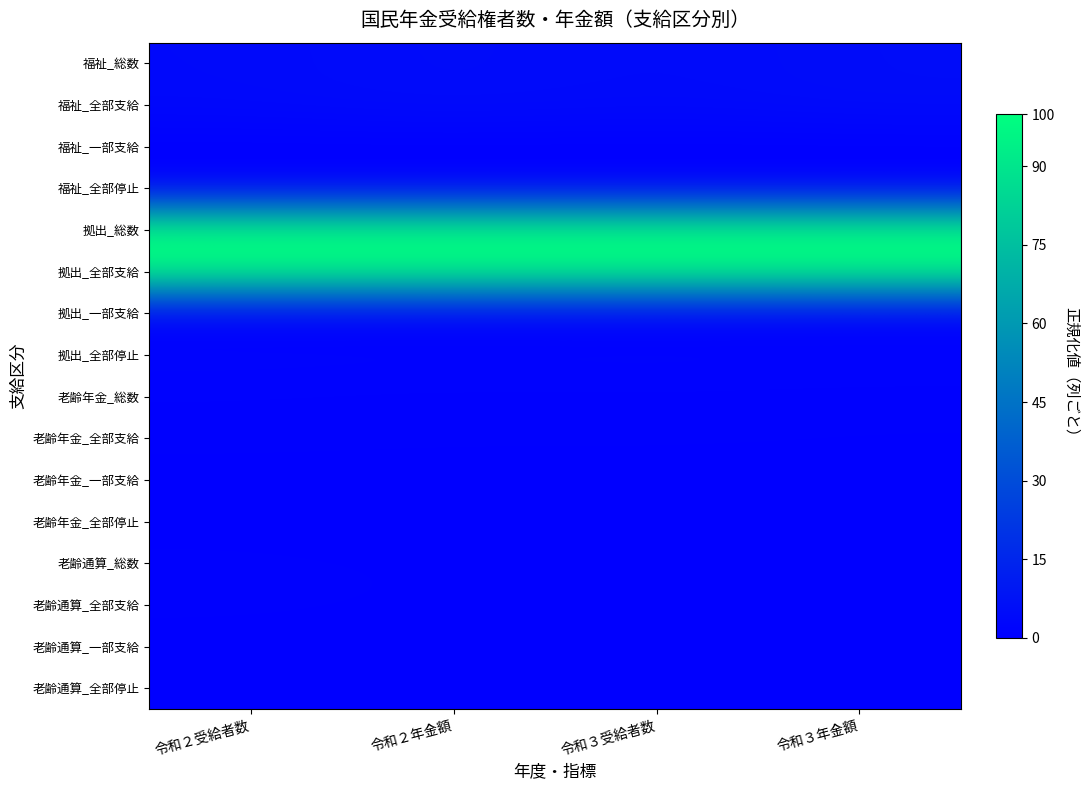

List the series in order of their peak value, lowest first.

老齢年金_一部支給, 老齢通算_一部支給, 老齢通算_全部停止, 拠出_一部支給, 福祉_一部支給, 老齢年金_全部停止, 福祉_全部停止, 老齢通算_総数, 老齢通算_全部支給, 老齢年金_全部支給, 老齢年金_総数, 拠出_全部停止, 福祉_全部支給, 福祉_総数, 拠出_全部支給, 拠出_総数